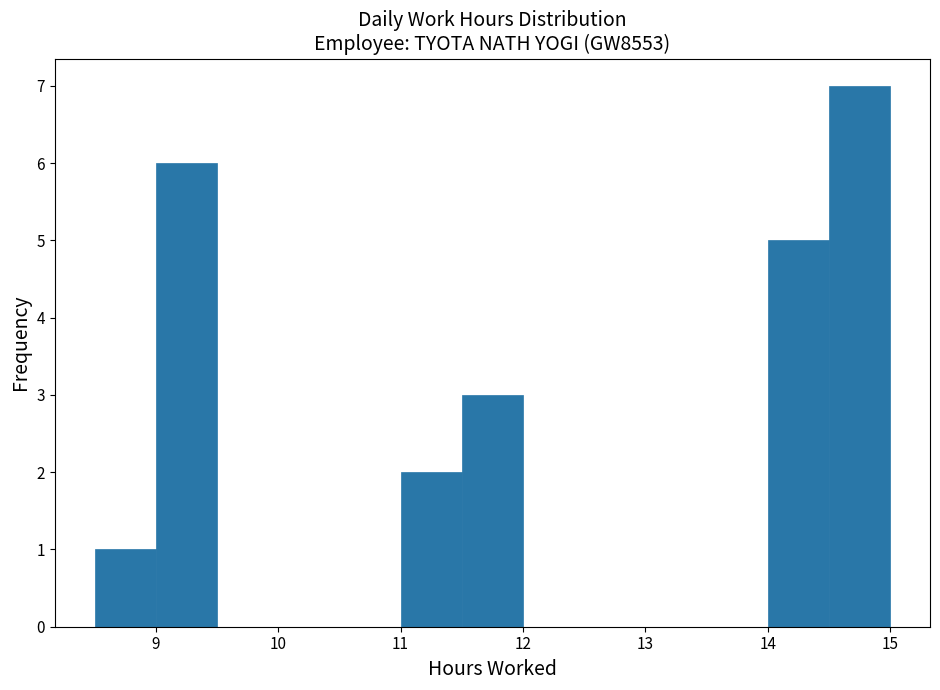

Reading left to right, list every bar in this chart as the range it spans on the x-axis followed by its height. The values are not printed on the chart, so give them approximately, as read against the axis.

8.5 to 9.0: 1
9.0 to 9.5: 6
9.5 to 10.0: 0
10.0 to 10.5: 0
10.5 to 11.0: 0
11.0 to 11.5: 2
11.5 to 12.0: 3
12.0 to 12.5: 0
12.5 to 13.0: 0
13.0 to 13.5: 0
13.5 to 14.0: 0
14.0 to 14.5: 5
14.5 to 15.0: 7